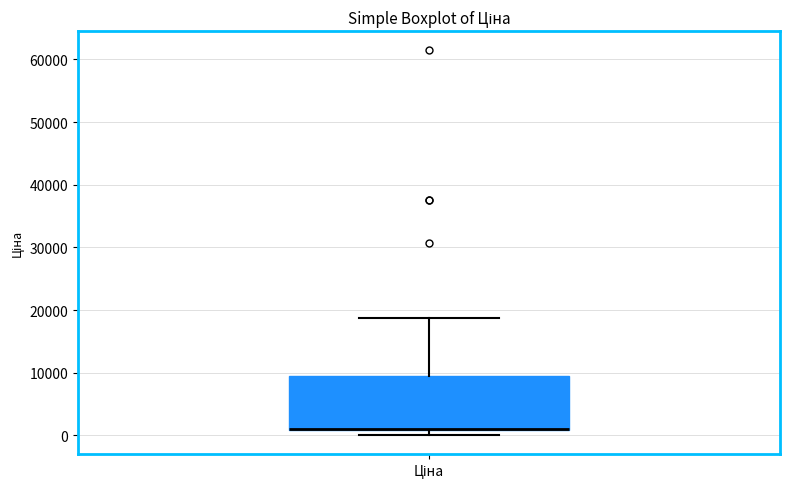

Where is the upper edge of the box for Ціна on the y-axis? The values are not printed on the chart, so give them approximately, as read against the axis.

9000